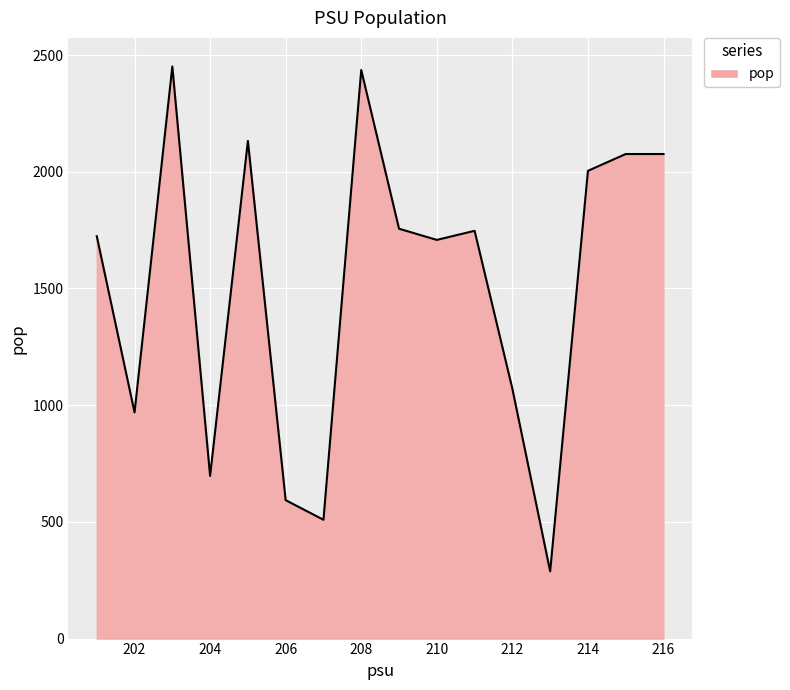

What is the difference between the maximum and minimum values?

2163